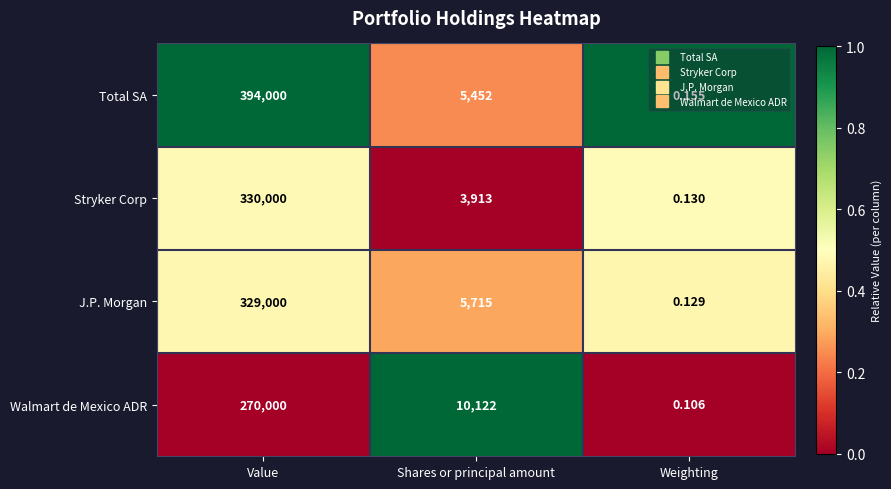

List the labels in order of J.P. Morgan value, smallest first.

Weighting, Shares or principal amount, Value